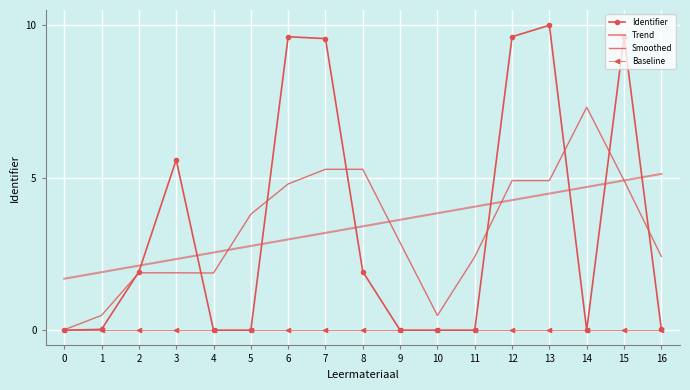

What is the spread (max minus min) of values at 9?

3.6